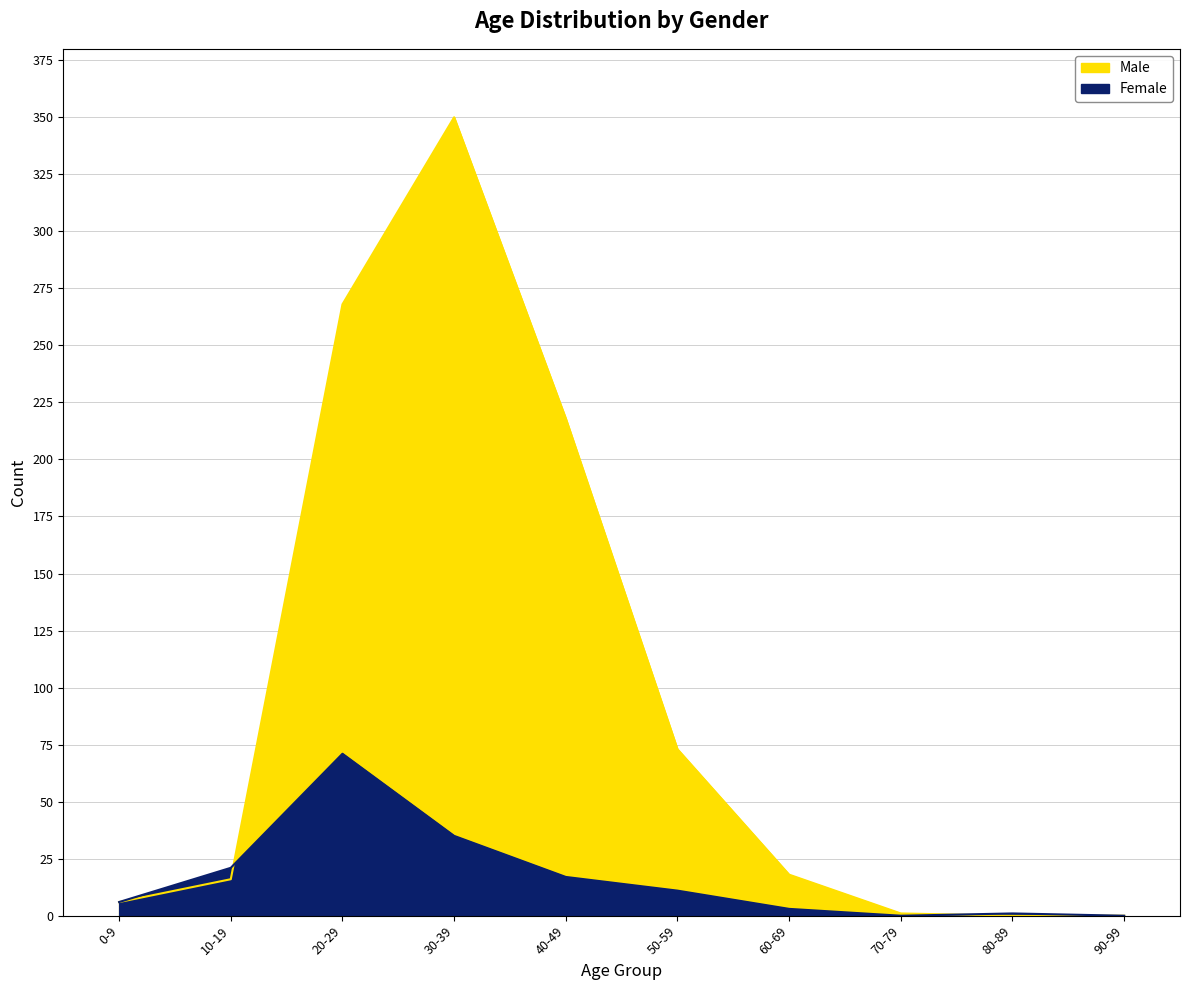

After their last crossing, which series has the higher values: Male or Female?

Female